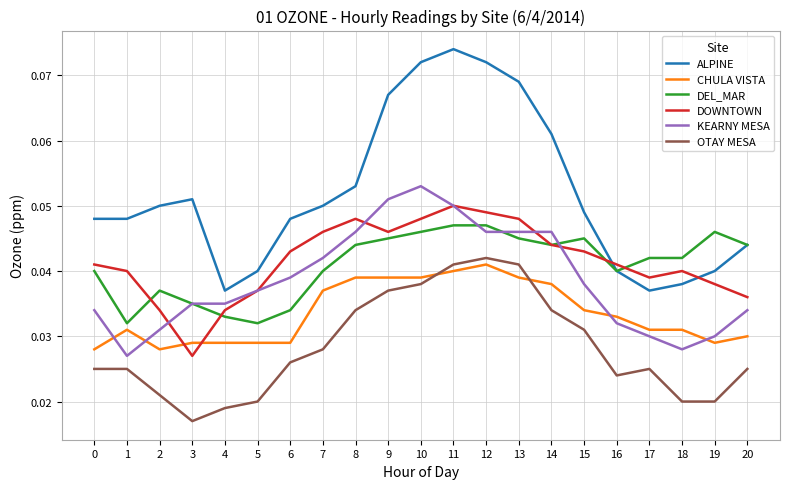

The value of DOWNTOWN at 16 is 0.1. True or false?

False